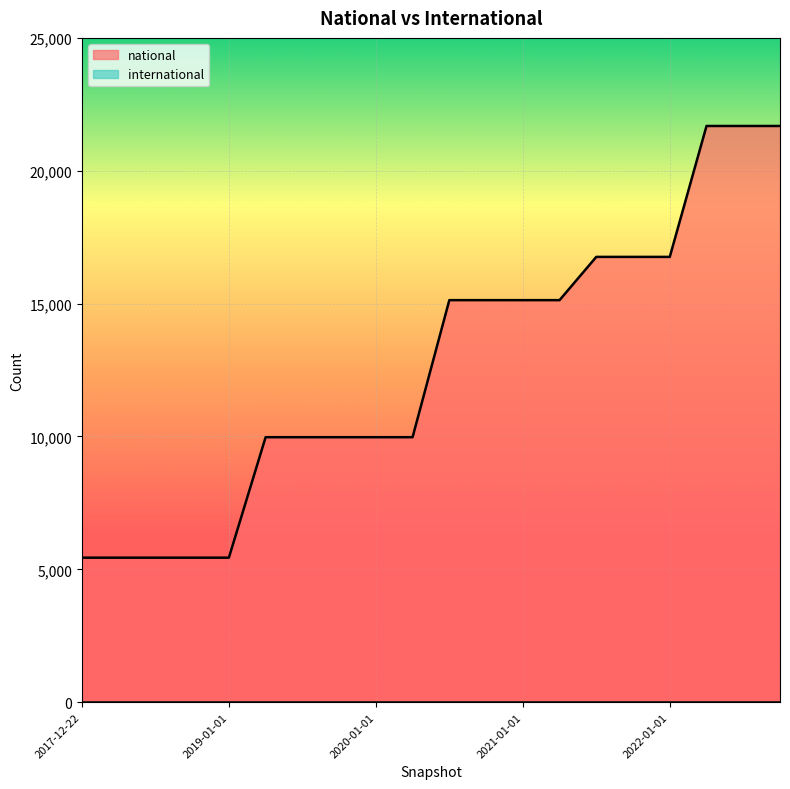

At which label is the value closest to 13561?

2020-07-01